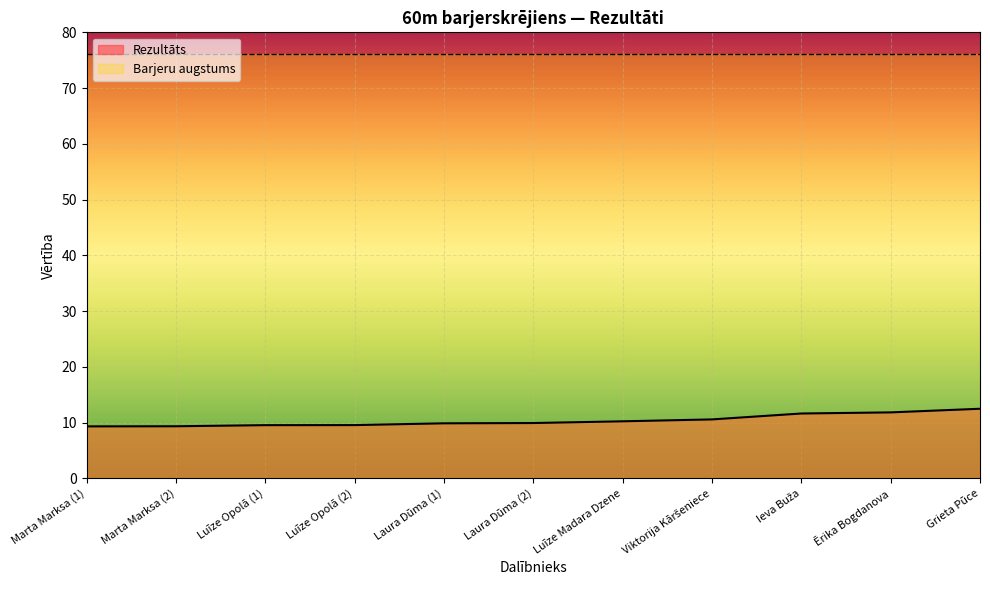

What is the greatest value displayed?

76.2